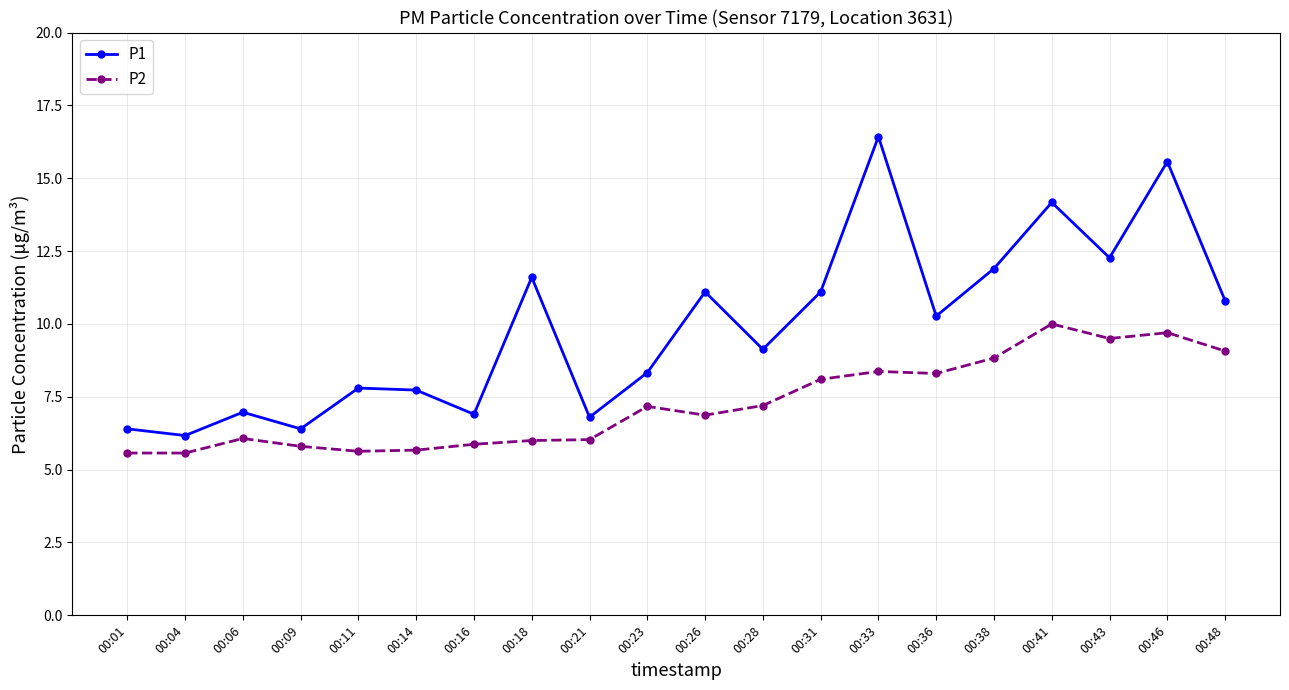

True or false: P1 and P2 intersect in this chart.

False